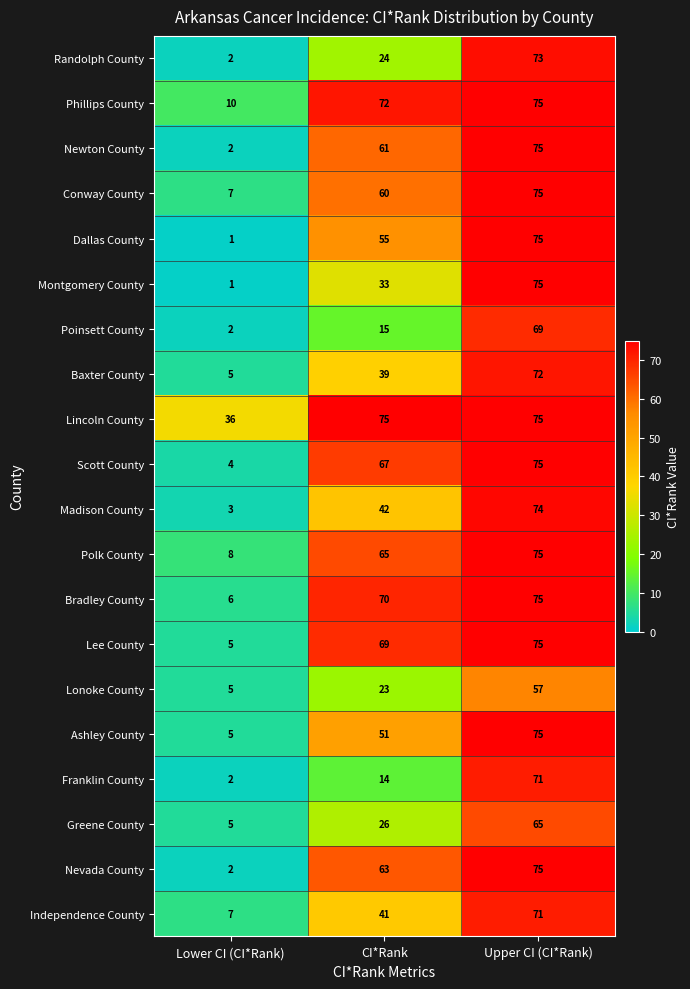

At which category is the sum across all series the highest?

Upper CI (CI*Rank)